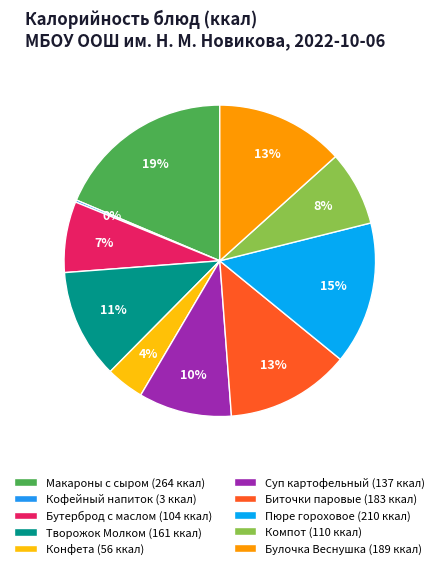

Does any single category account for the majority?

No